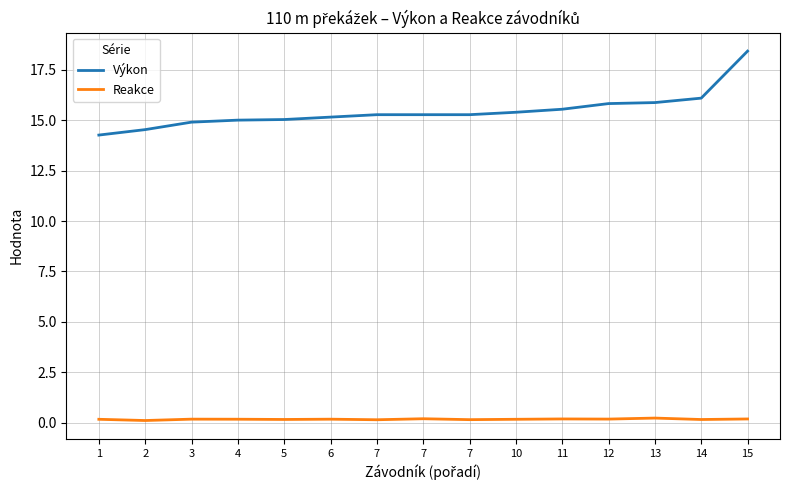

True or false: Výkon and Reakce cross at least once.

False